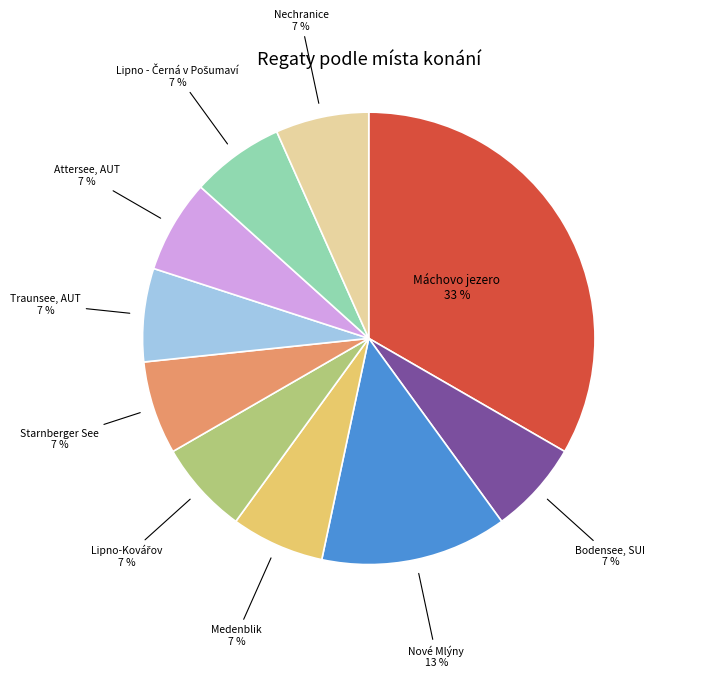

Is there any slice that represents more than half of the pie?

No